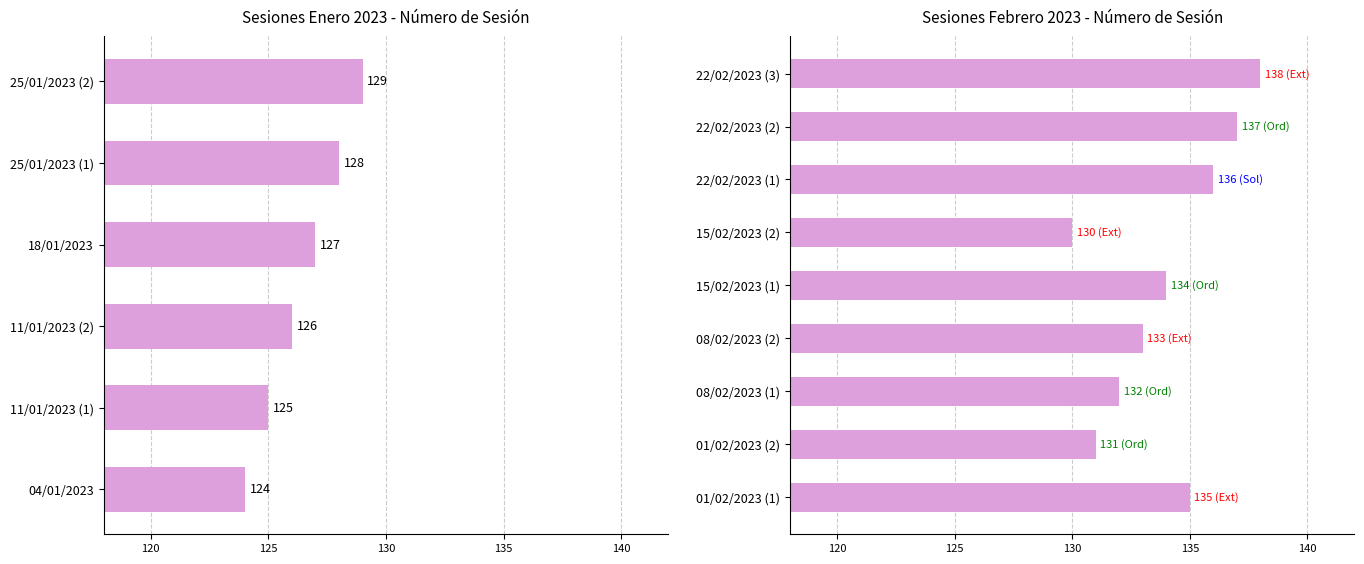

Count the number of values greater than 127.

2